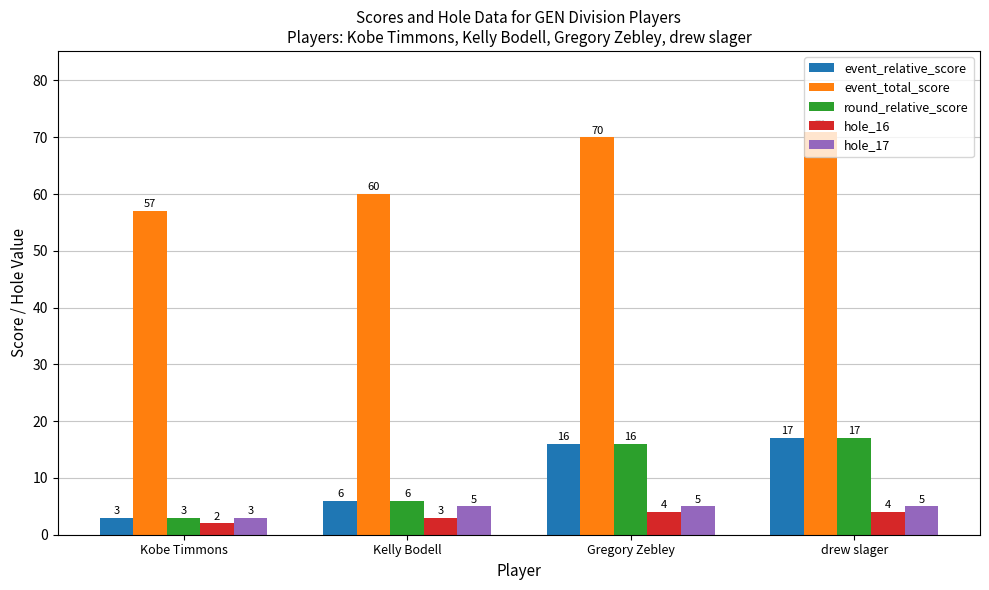

The round_relative_score series shows 2 at Kelly Bodell. True or false?

False